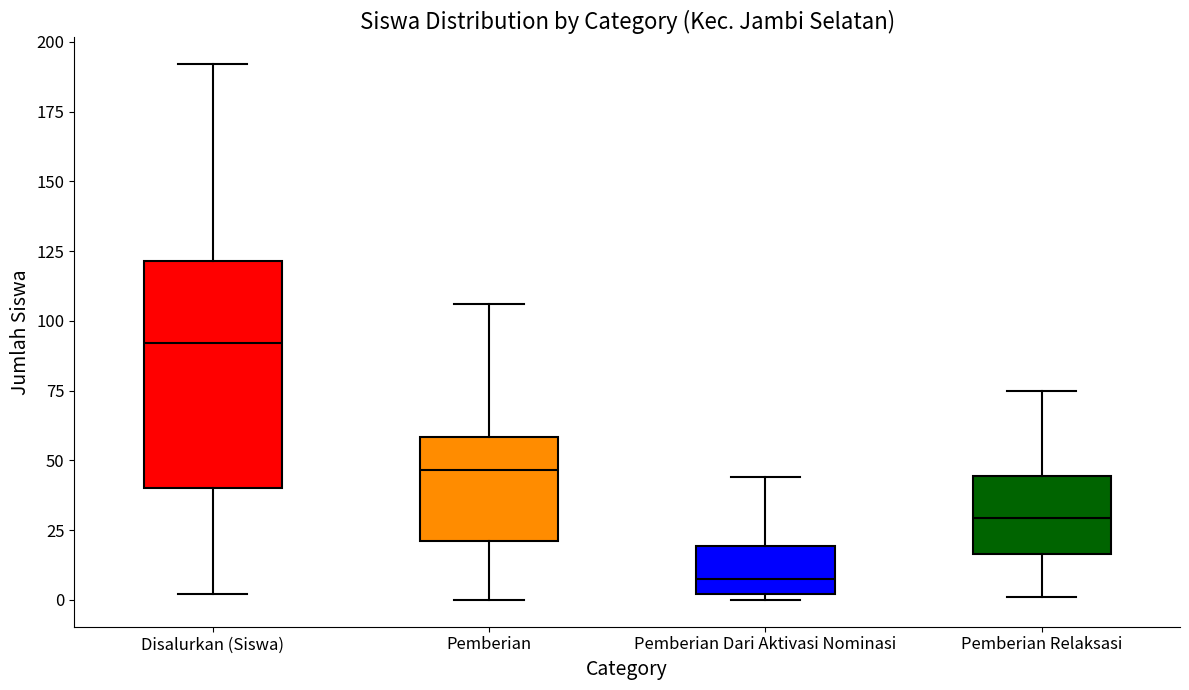

Which box's median line is the lowest?

Pemberian Dari Aktivasi Nominasi